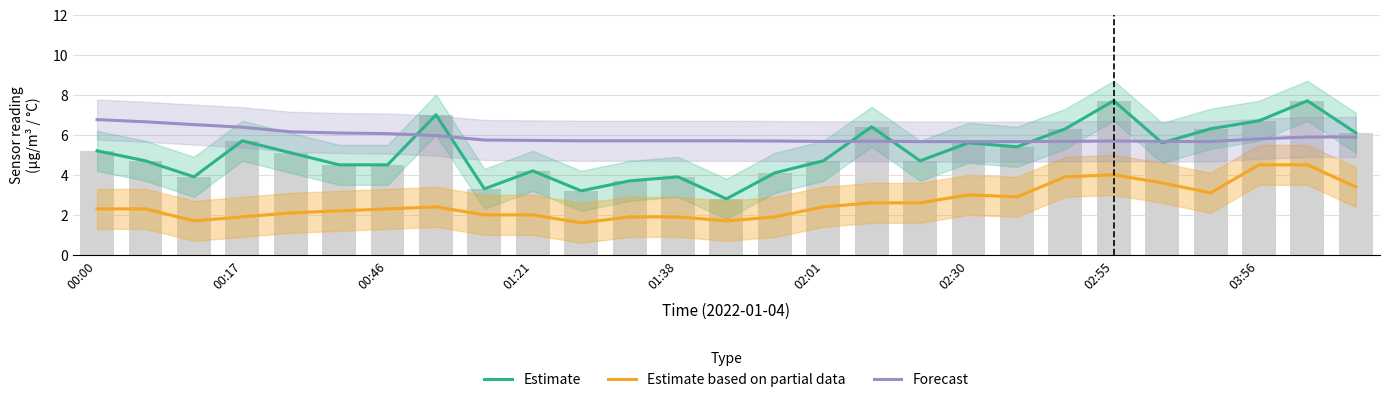

What are all the series names shown in the legend?

Estimate, Estimate based on partial data, Forecast